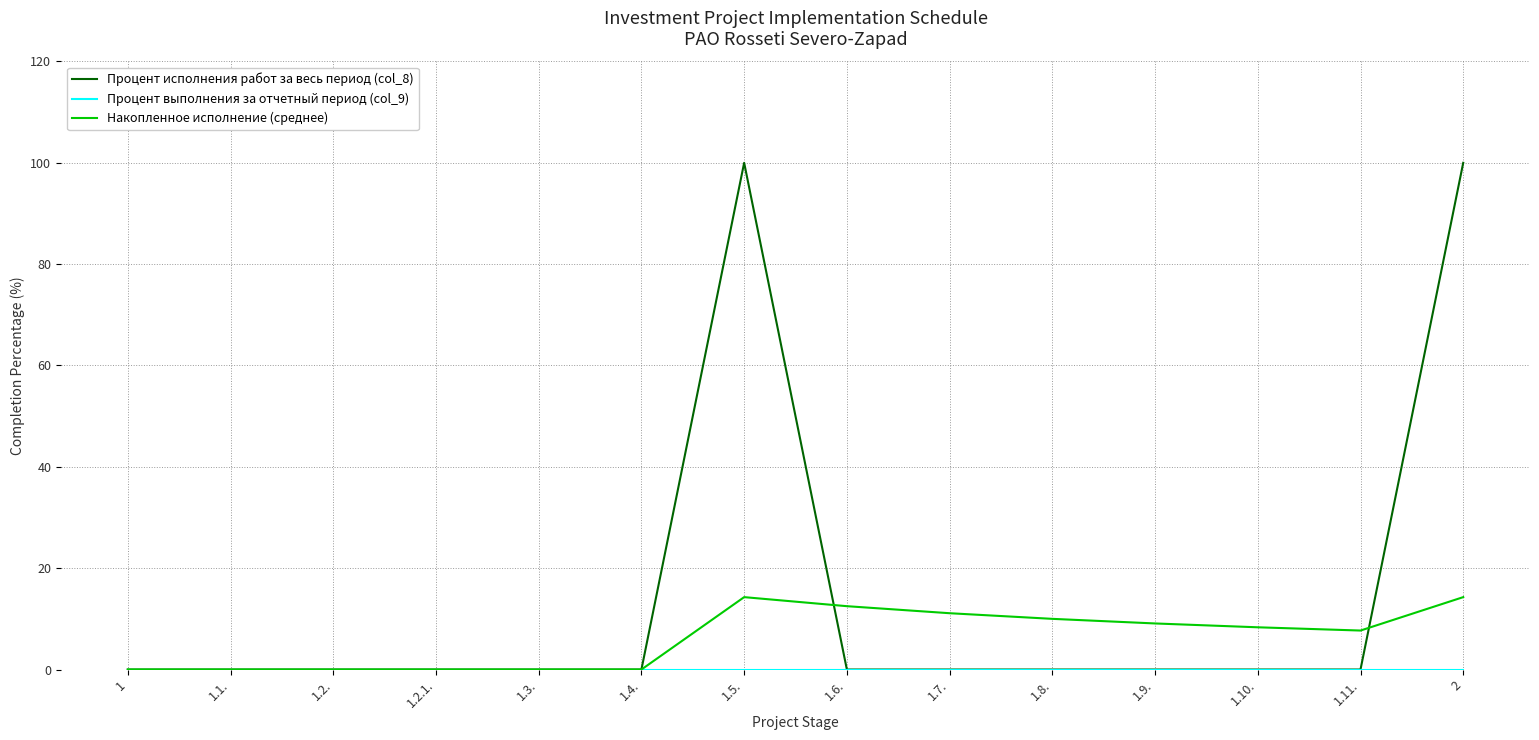

What is the maximum value for Накопленное исполнение (среднее)?

14.3